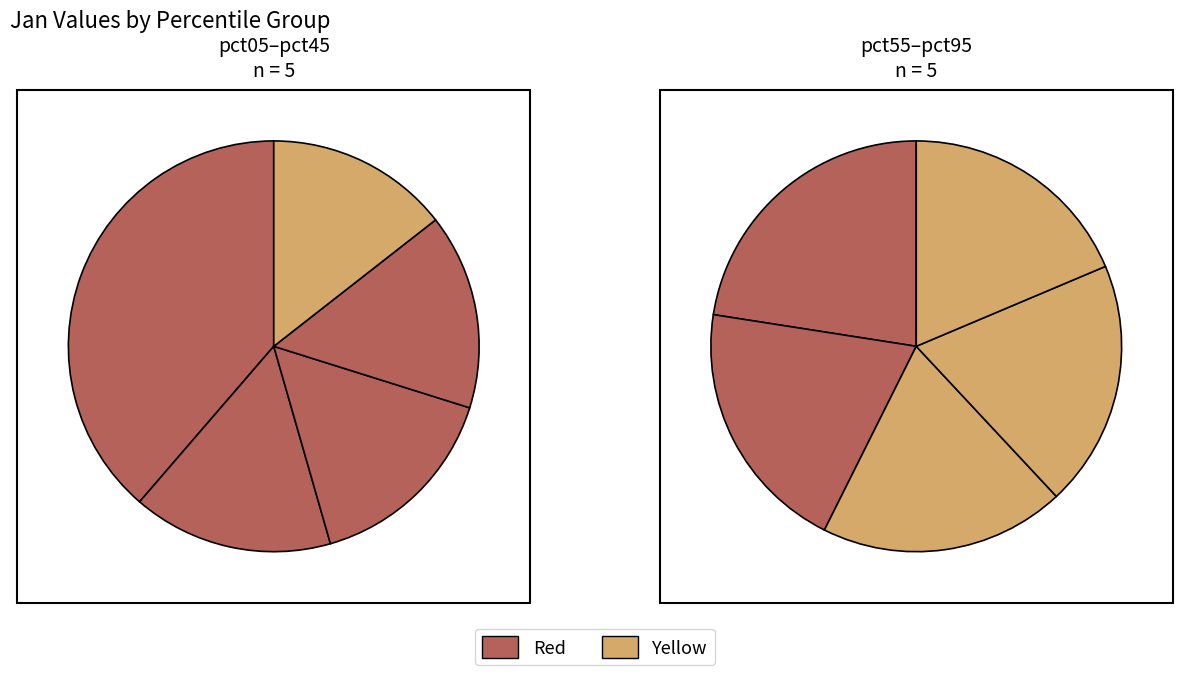

Does pct75 account for over 50% of the chart?

No